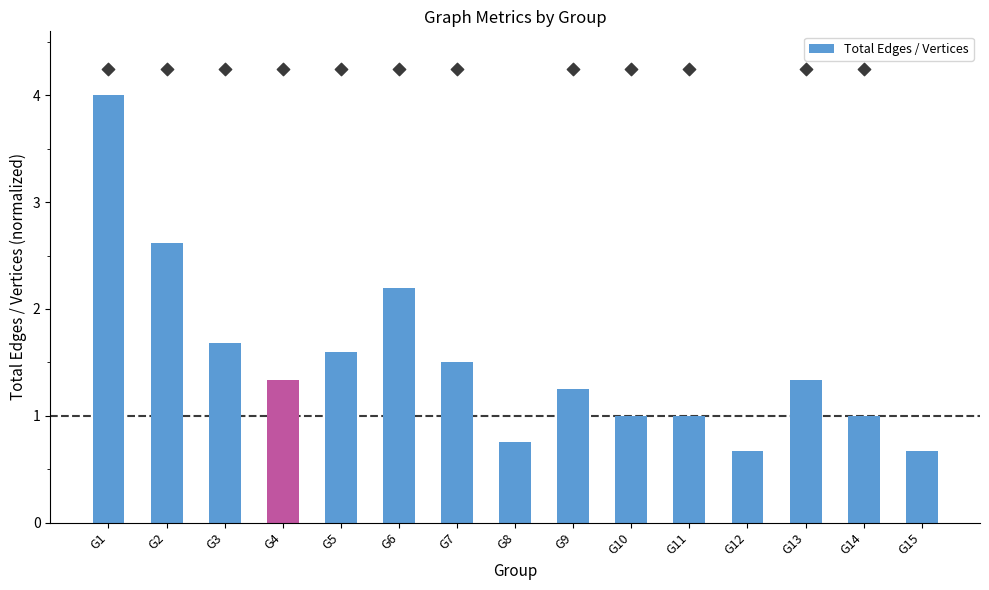

Between G3 and G2, which is larger?

G2